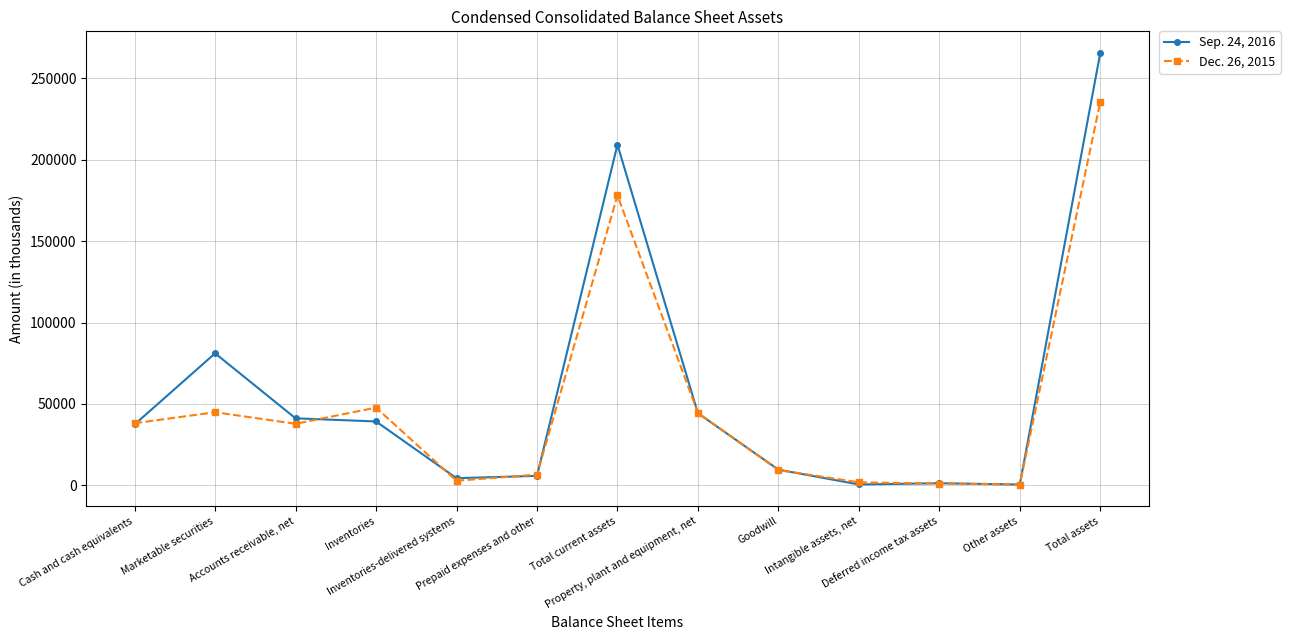

True or false: Dec. 26, 2015 has more than 2 interior local peaks.

True